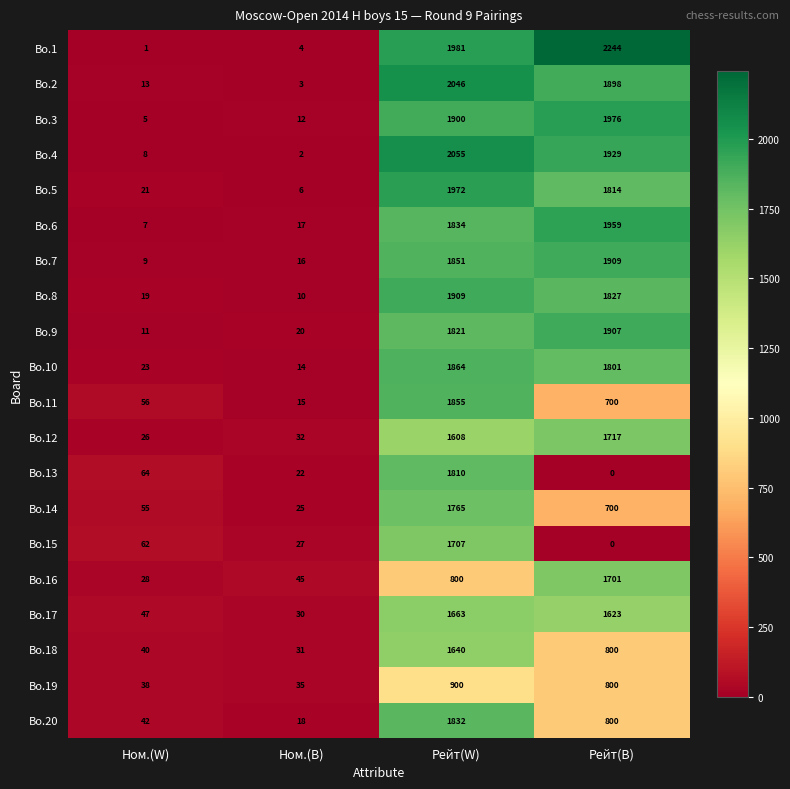

What is the approximate value of Bo.19 at Рейт(W)?

900